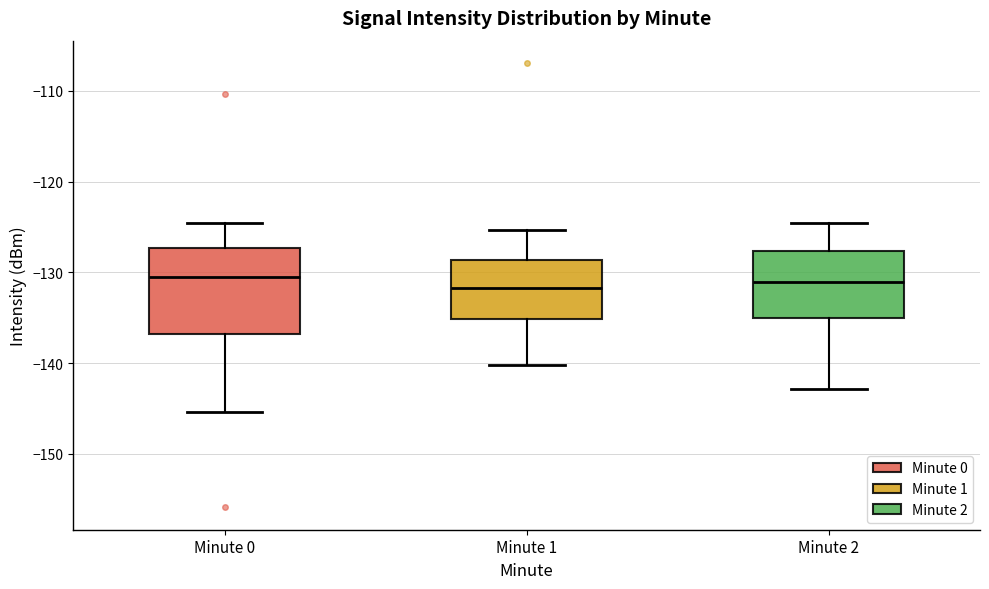

Reading left to right, transcribe this box plot: for each box, give where its median line is, the range the box spans, and where its two whiskers end, as read against the y-axis. The values are not printed on the chart, so give them approximately, as read against the axis.

Minute 0: median -130, box -137 to -127, whiskers -145 to -125
Minute 1: median -132, box -135 to -129, whiskers -140 to -125
Minute 2: median -131, box -135 to -128, whiskers -143 to -124